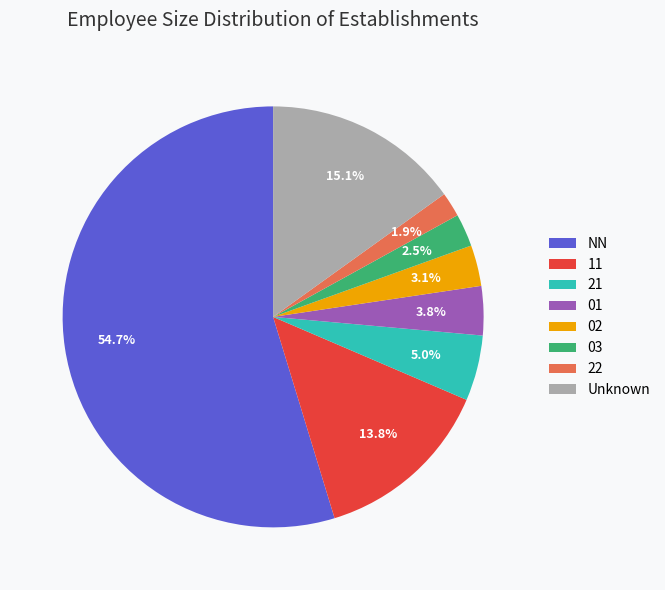

Which category has the biggest portion of the pie?

NN